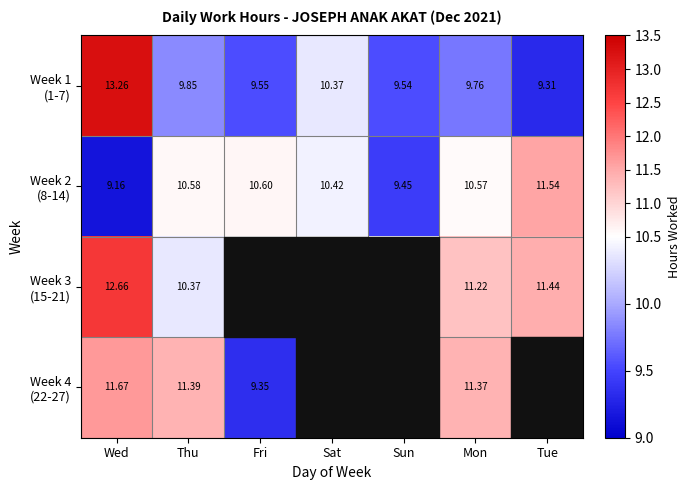

What is the difference between the Week 1 (1-7) values at Fri and Thu?

0.3